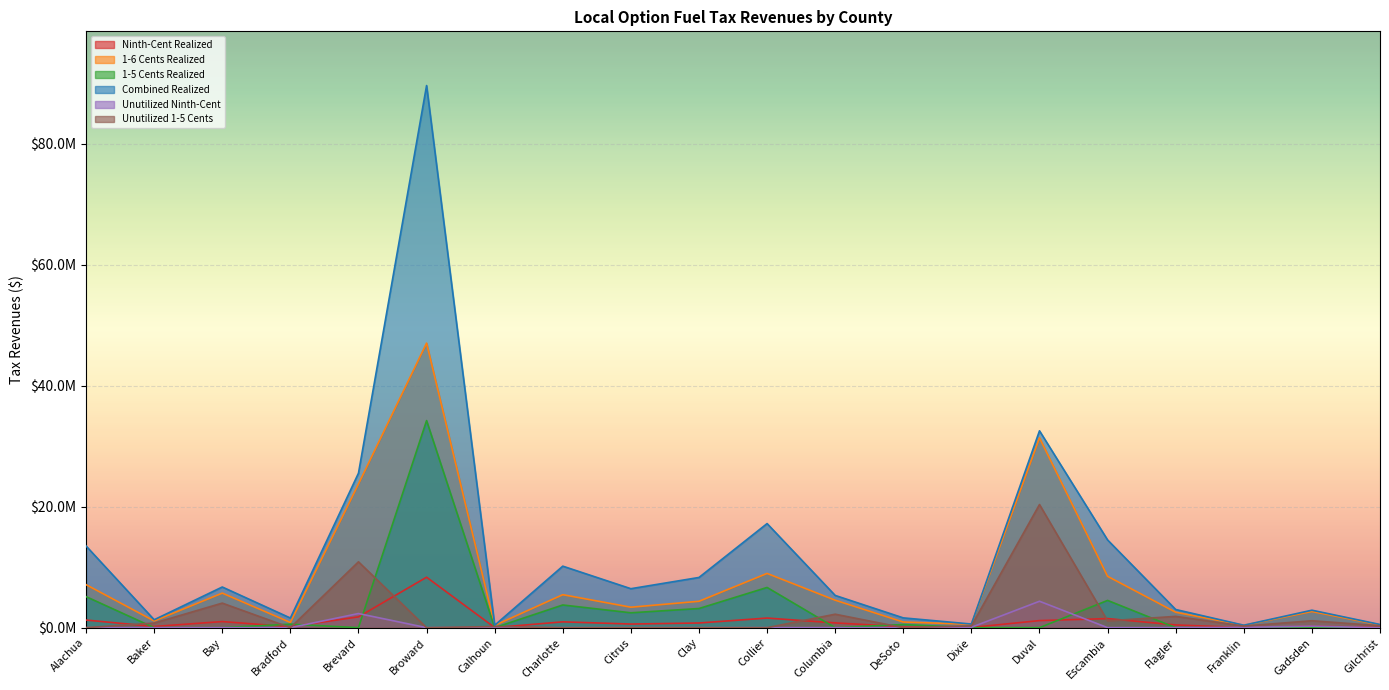

Between Charlotte and Baker, which is larger?

Charlotte